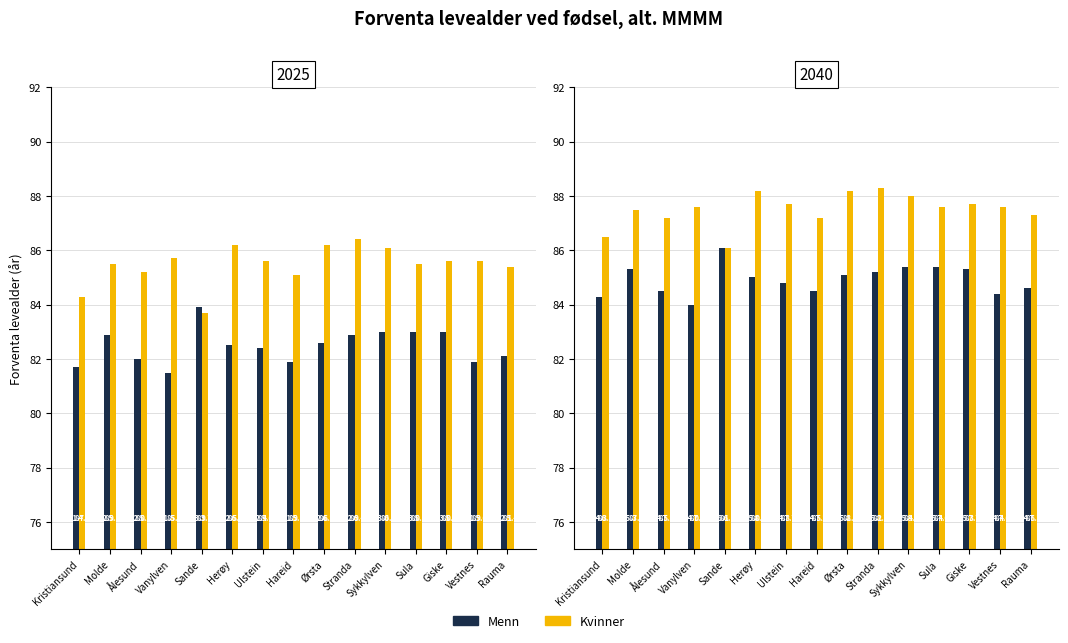

The value of Kvinner at Stranda is 88.3. True or false?

True